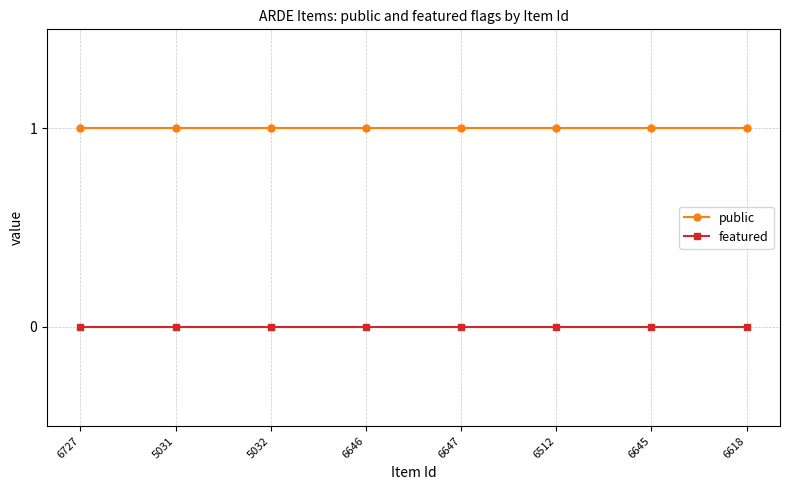

What position from the left is 6645?

7